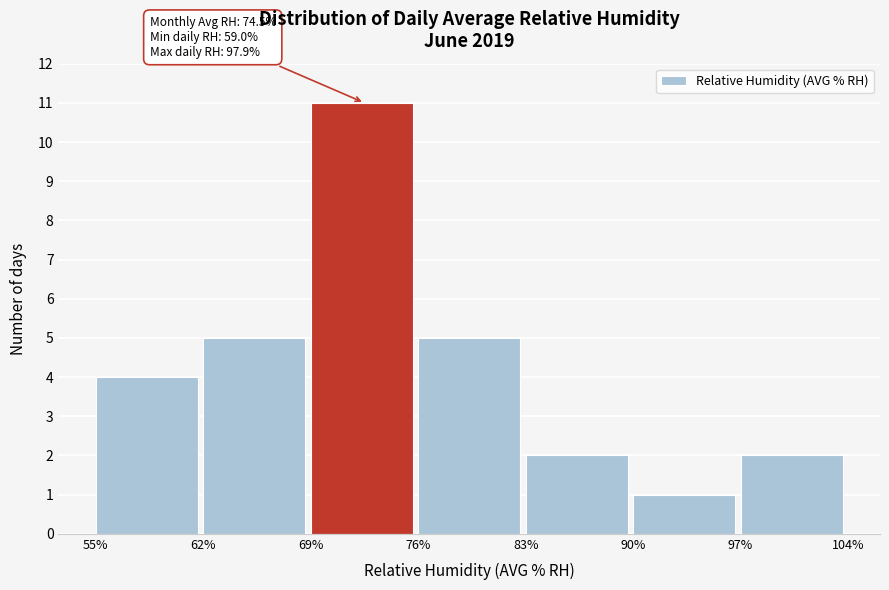

Over which range of the x-axis is the bar tallest?

69% to 76%